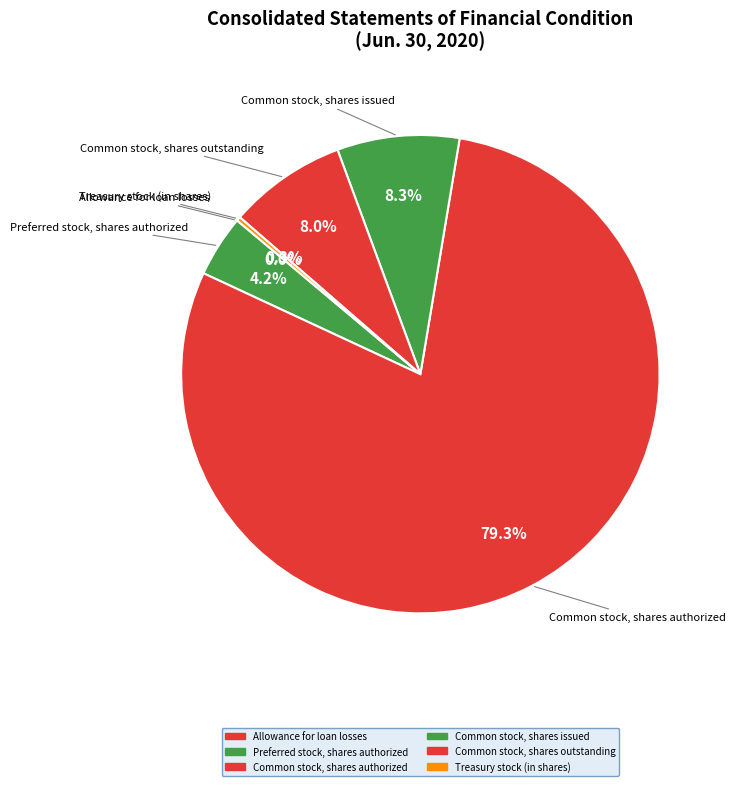

What is the ratio of the value at Common stock, shares issued to the value at Treasury stock (in shares)?

30.0